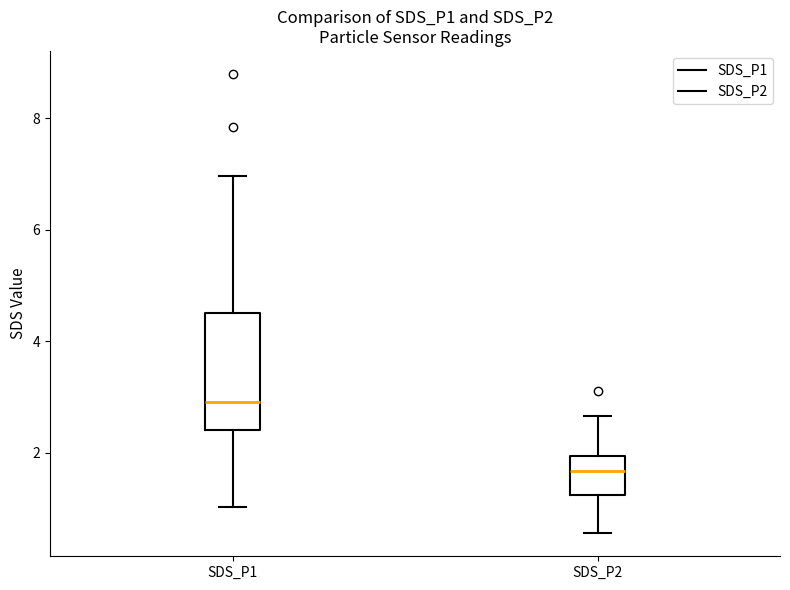

Where does the lower whisker of the box for SDS_P1 end on the y-axis? The values are not printed on the chart, so give them approximately, as read against the axis.

1.0